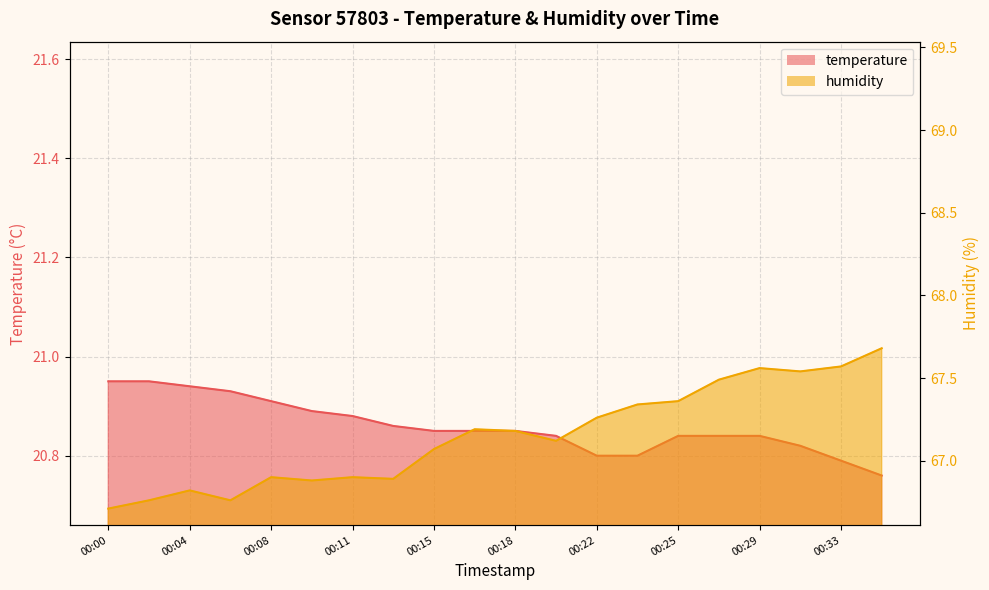

What is the difference between the maximum and minimum values in the humidity series?

1.0